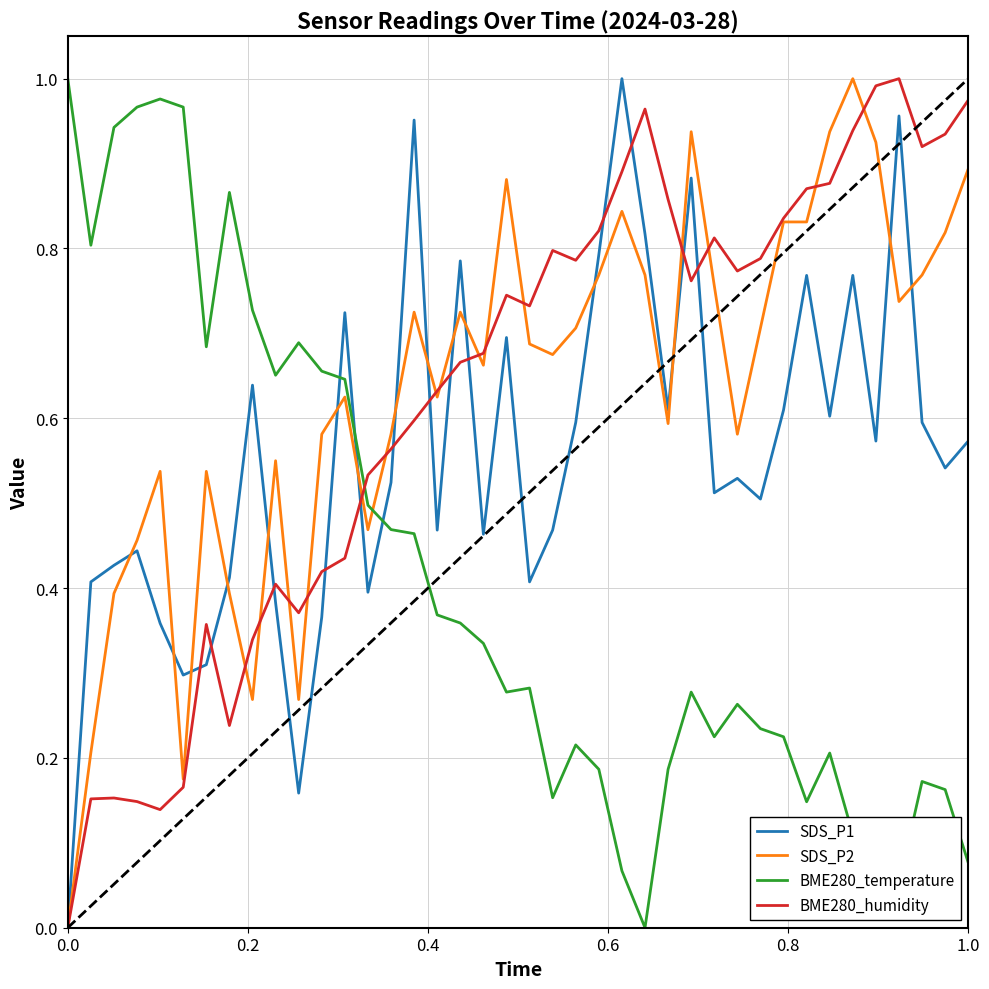

How many lines are shown in the chart?

4